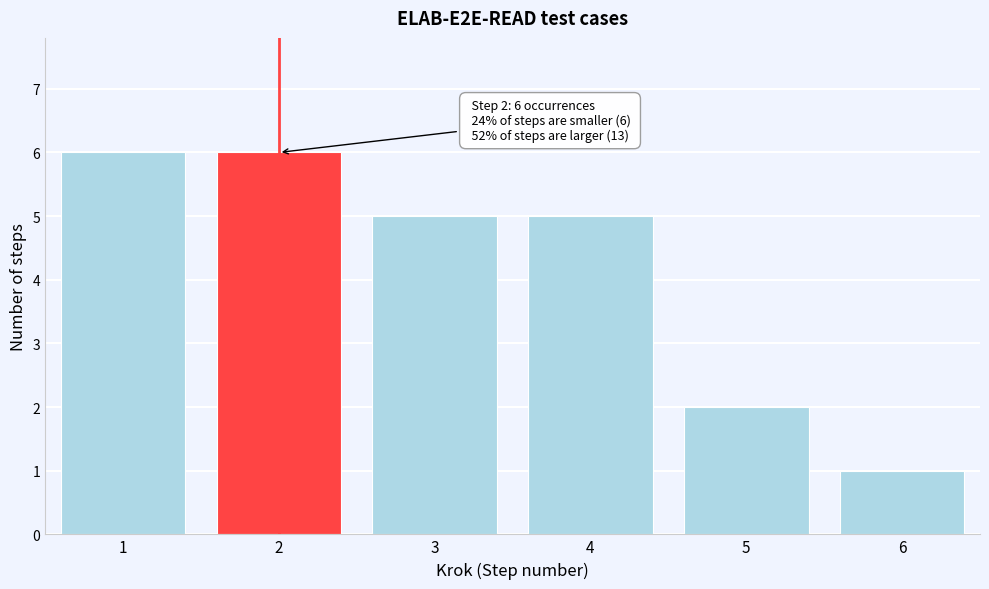

Reading left to right, list all the values displayed in this chart.

6	6	5	5	2	1